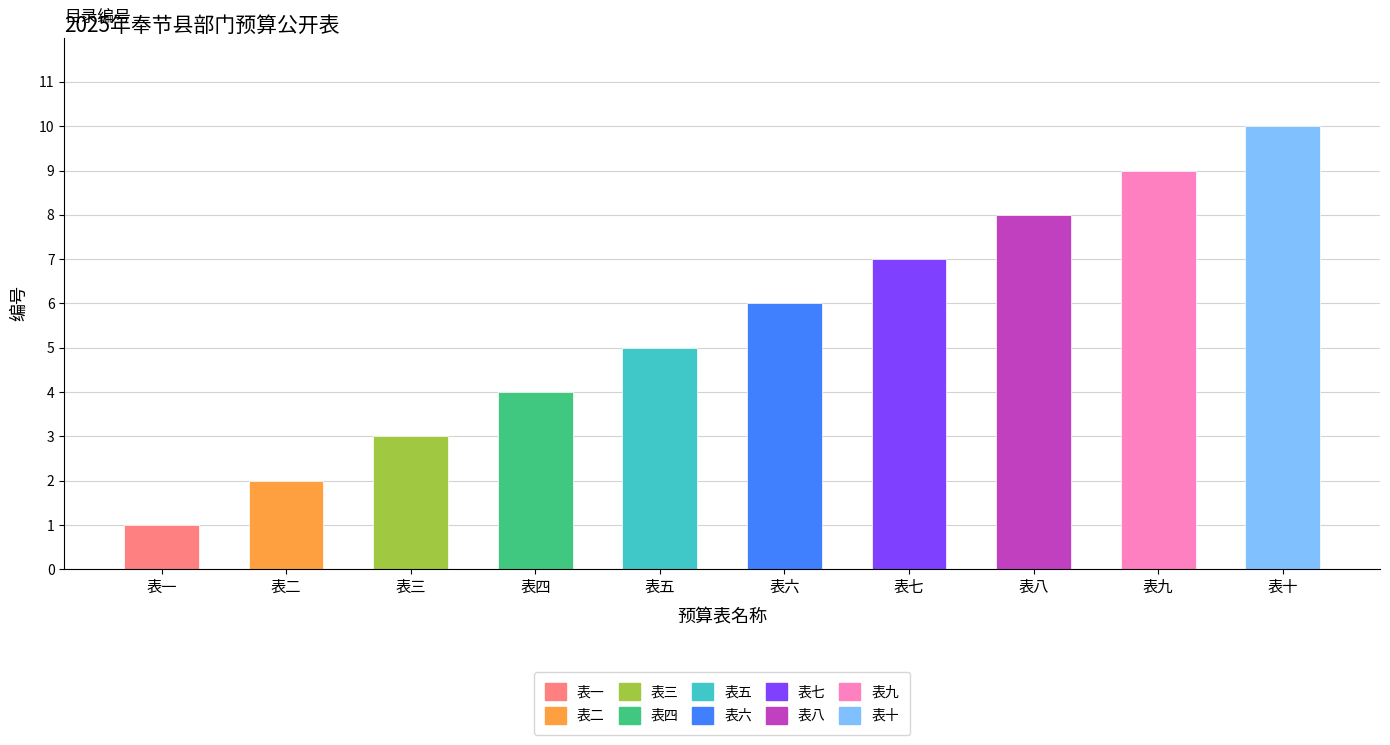

List the labels in order of value, largest first.

表十, 表九, 表八, 表七, 表六, 表五, 表四, 表三, 表二, 表一